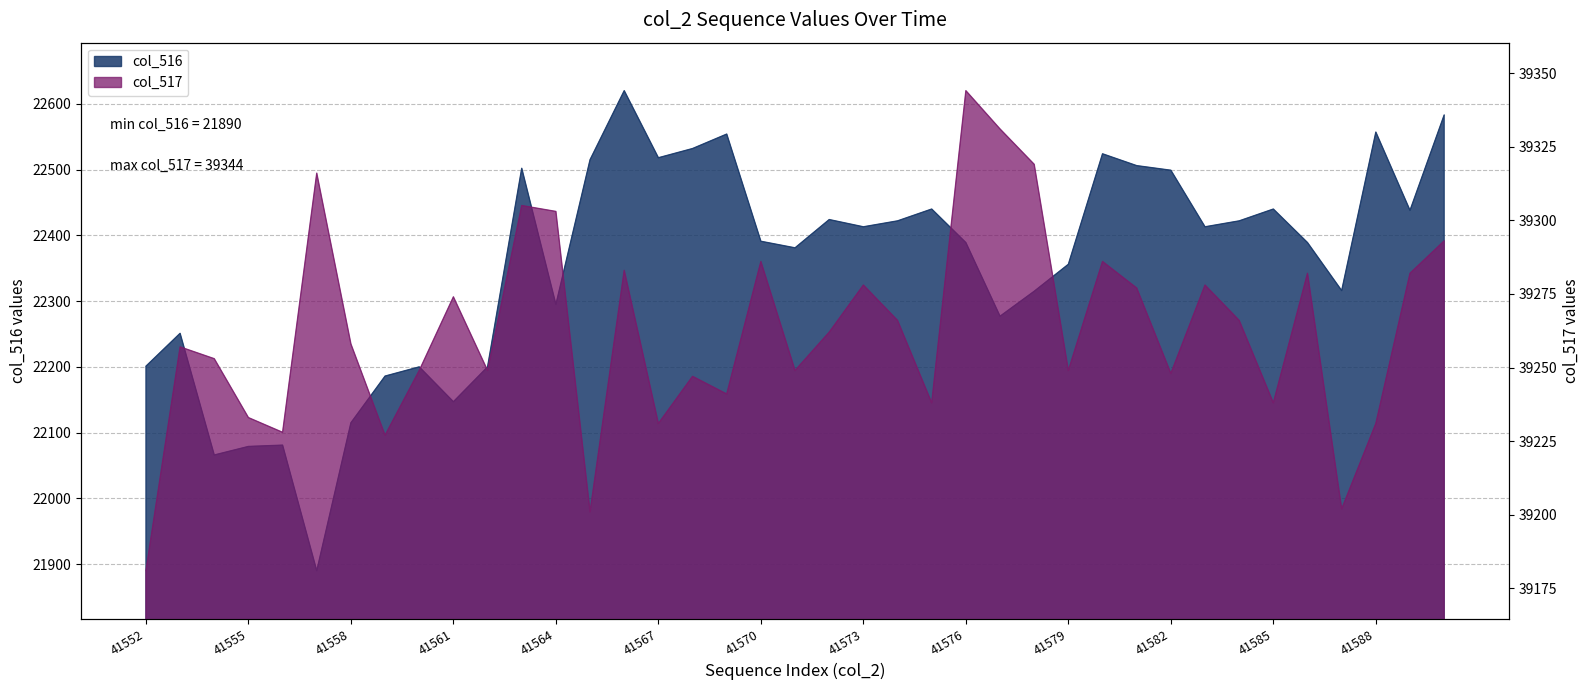

What is the approximate value of col_516 at 41583?

22413